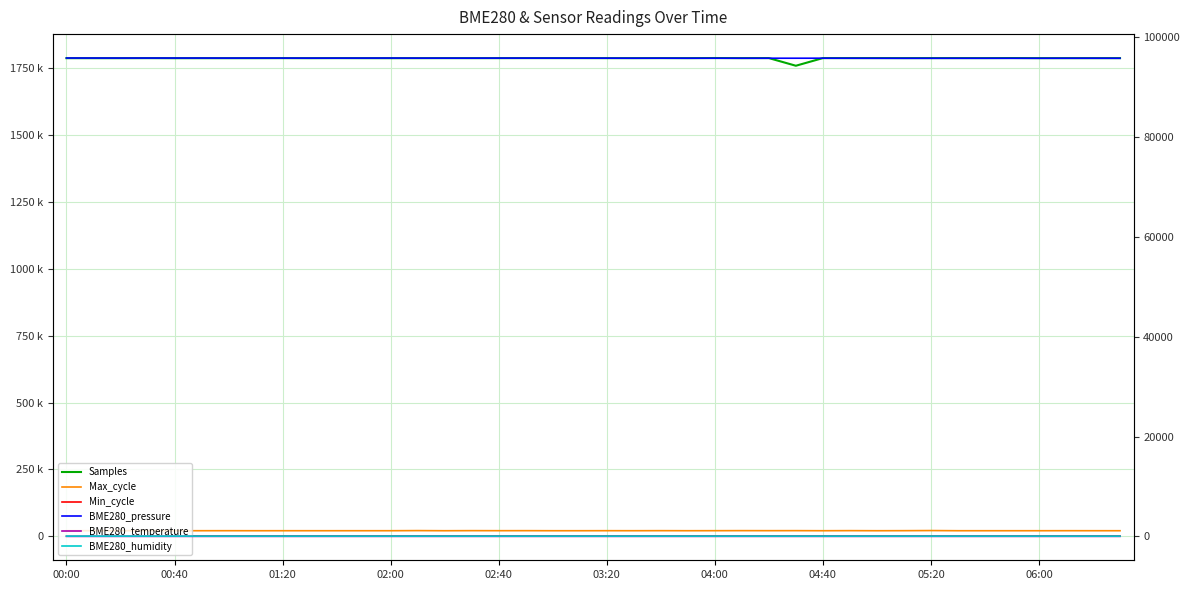

Which series changed the most between 27 and 29?

Samples